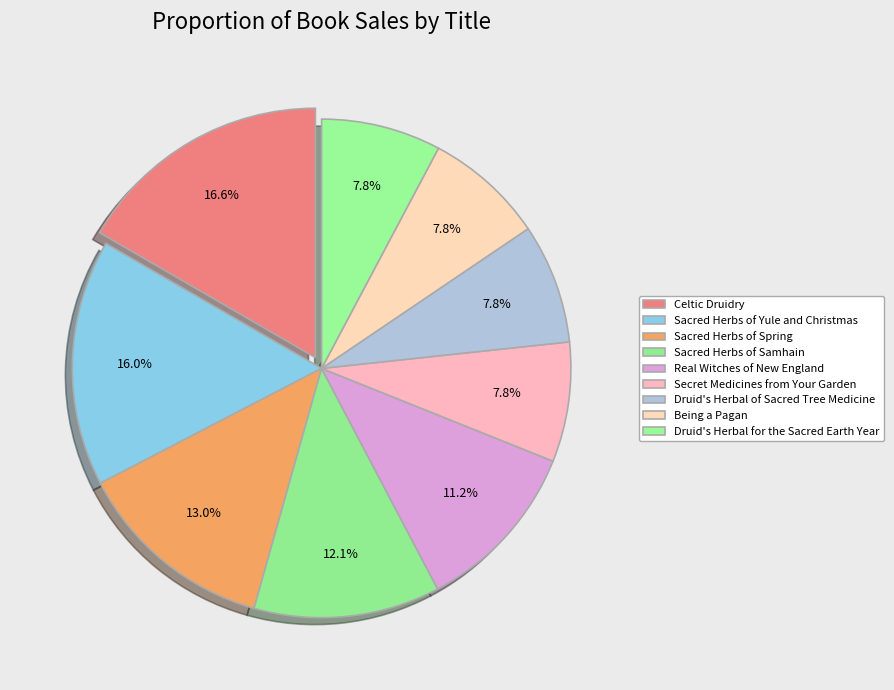

Do Druid's Herbal for the Sacred Earth Year and Real Witches of New England together represent more than half of the pie?

No